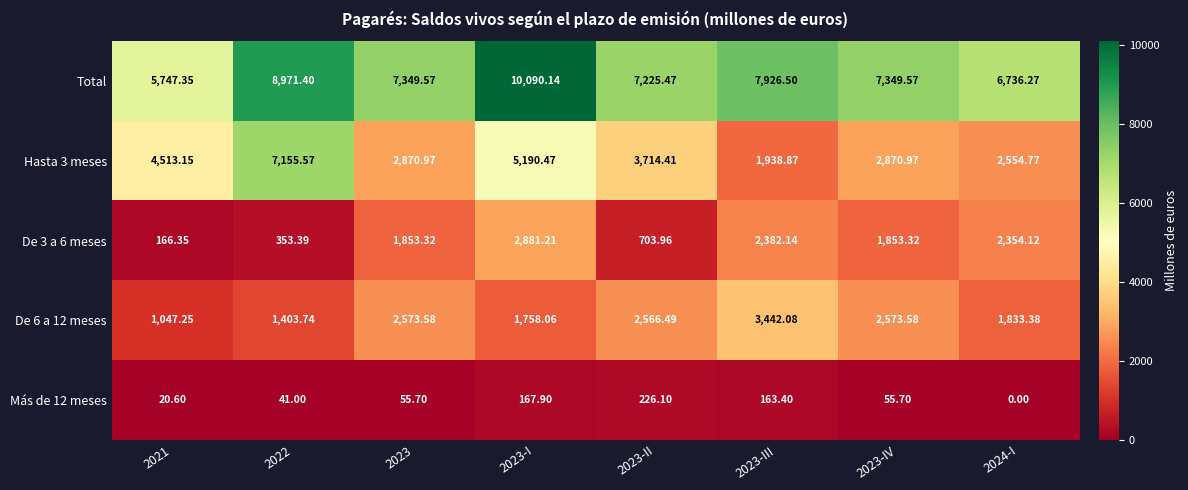

Which series has the largest total across all categories?

Total